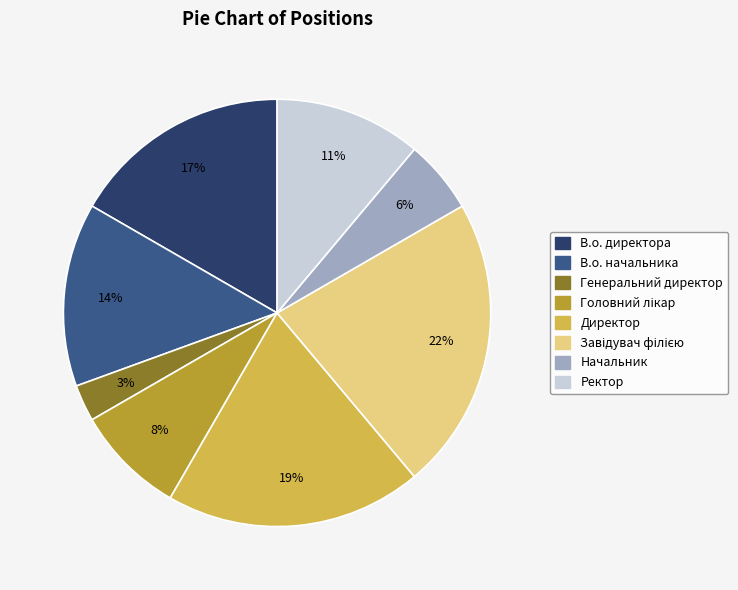

Do Директор and Генеральний директор together represent more than half of the pie?

No